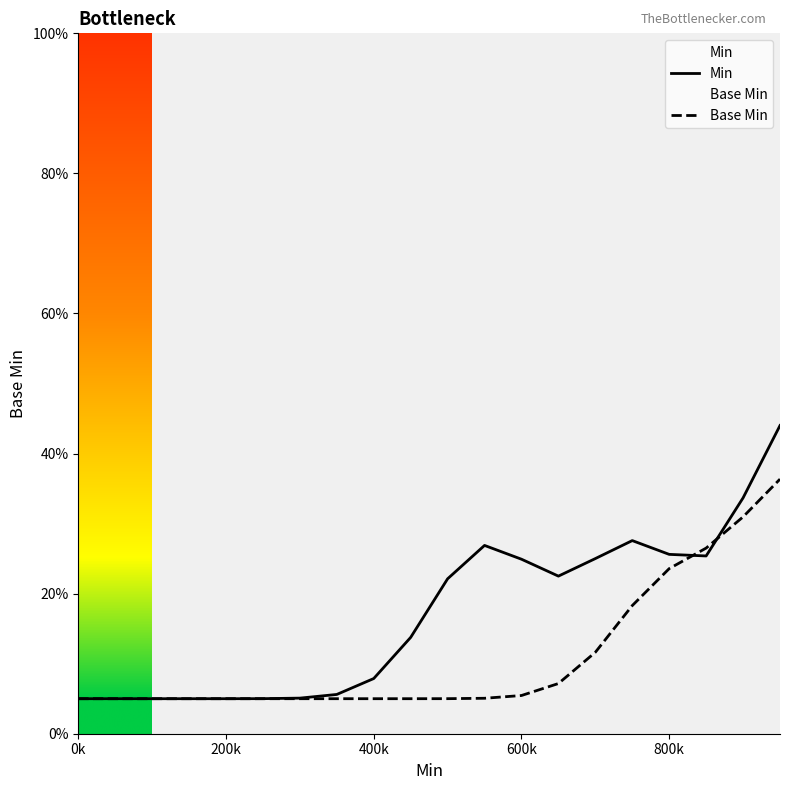

Is it true that Base Min equals 5.5 at 600k?

True